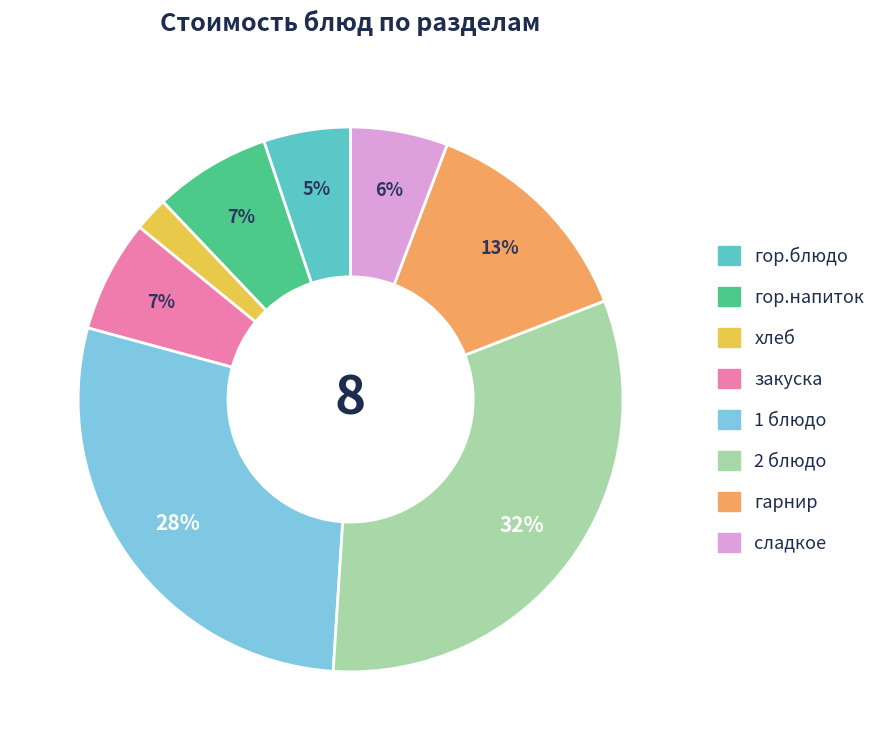

Is 1 блюдо the majority of the pie?

No